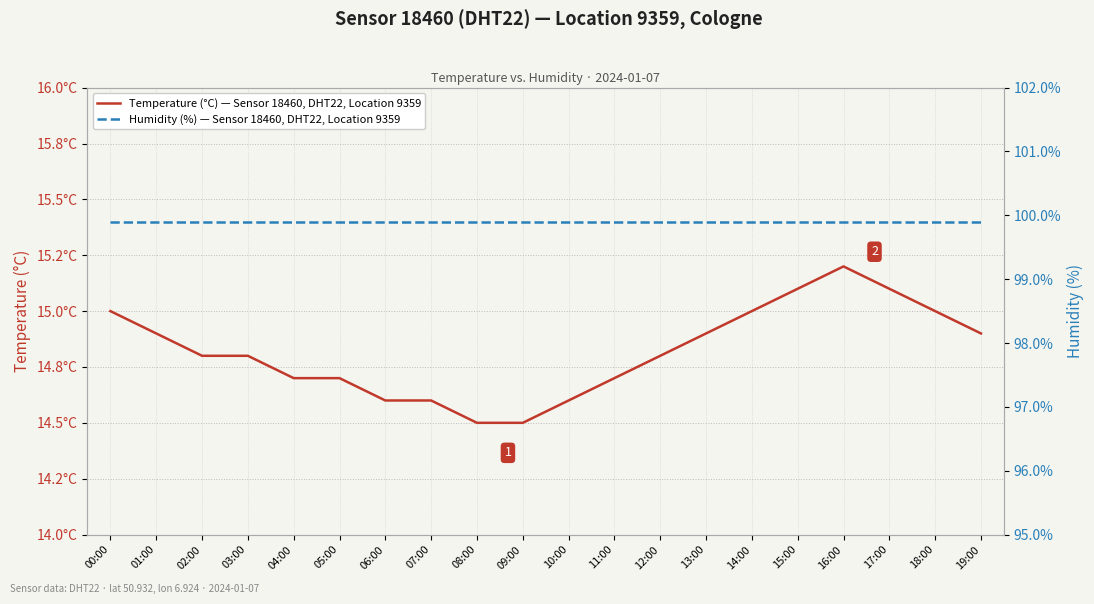

True or false: Temperature (°C) — Sensor 18460, DHT22, Location 9359 has more than 2 points higher than both neighbors.

False